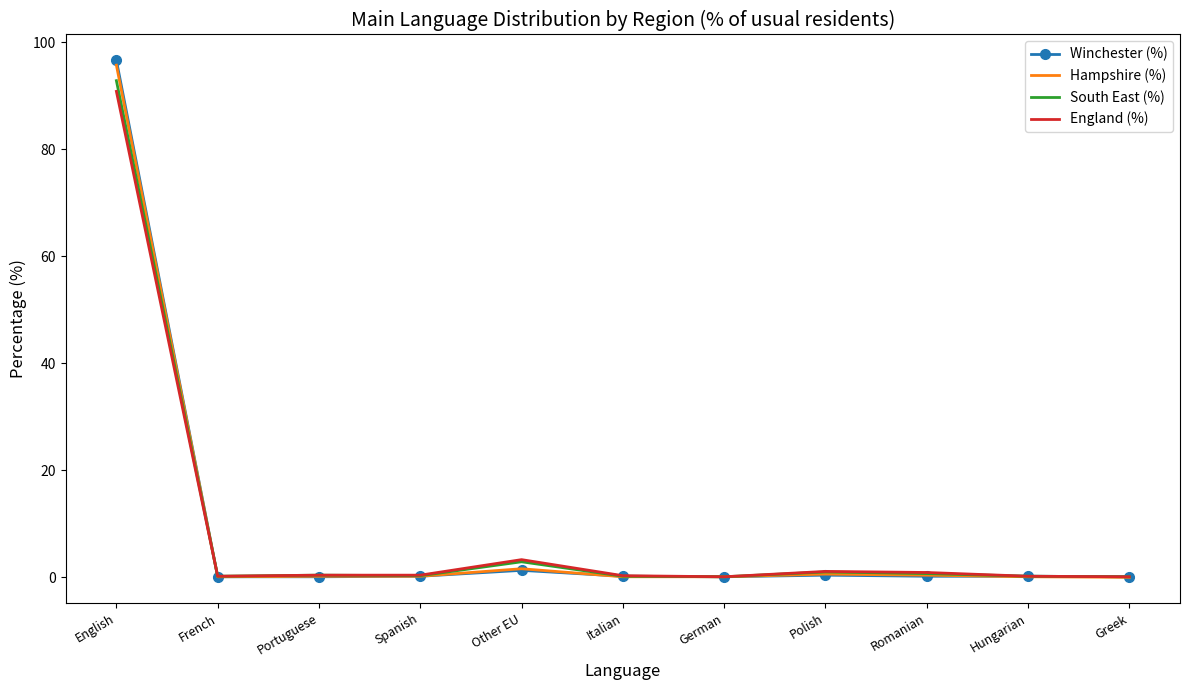

Is the value of Hampshire (%) at Romanian greater than the value of South East (%) at Other EU?

No